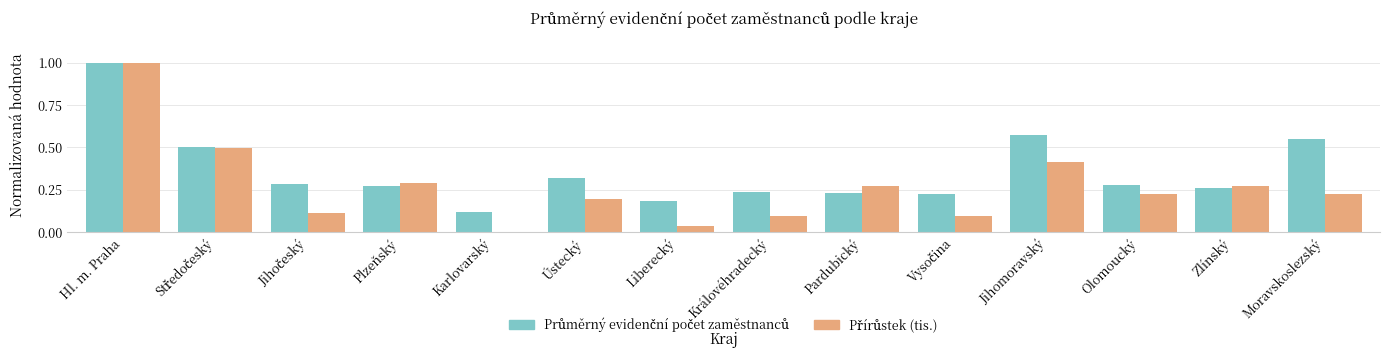

Is the value of Přírůstek (tis.) at Karlovarský greater than the value of Průměrný evidenční počet zaměstnanců at Moravskoslezský?

No